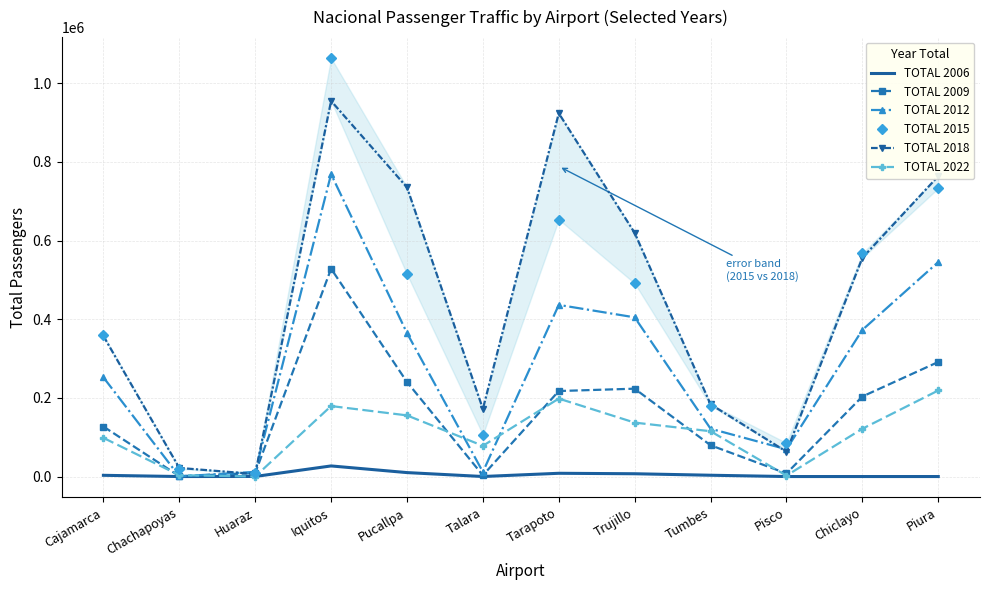

At which category does the chart reach its peak across all series?

Iquitos